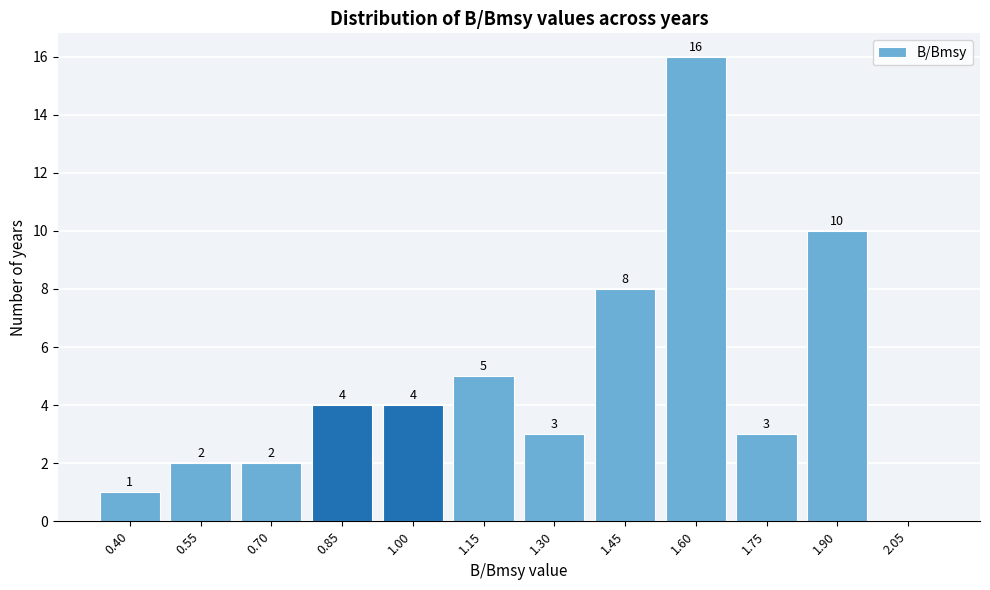

Reading left to right, transcribe all the data shown in this chart.

0.40=1	0.55=2	0.70=2	0.85=4	1.00=4	1.15=5	1.30=3	1.45=8	1.60=16	1.75=3	1.90=10	2.05=0